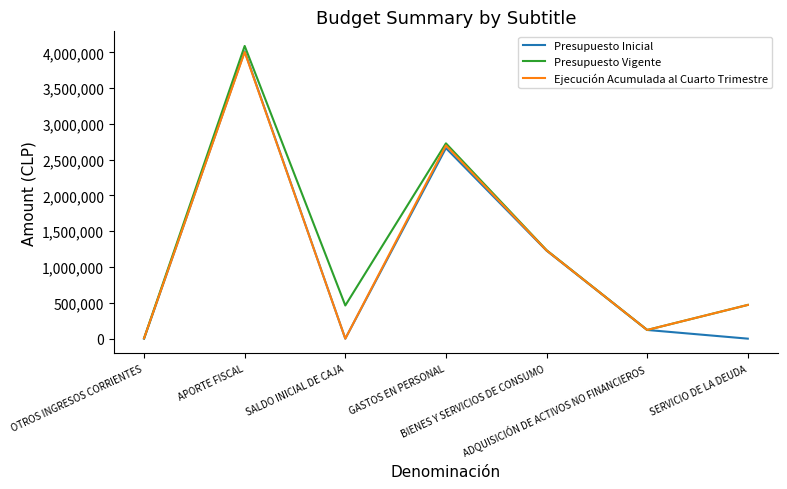

At which category is the sum across all series the highest?

APORTE FISCAL